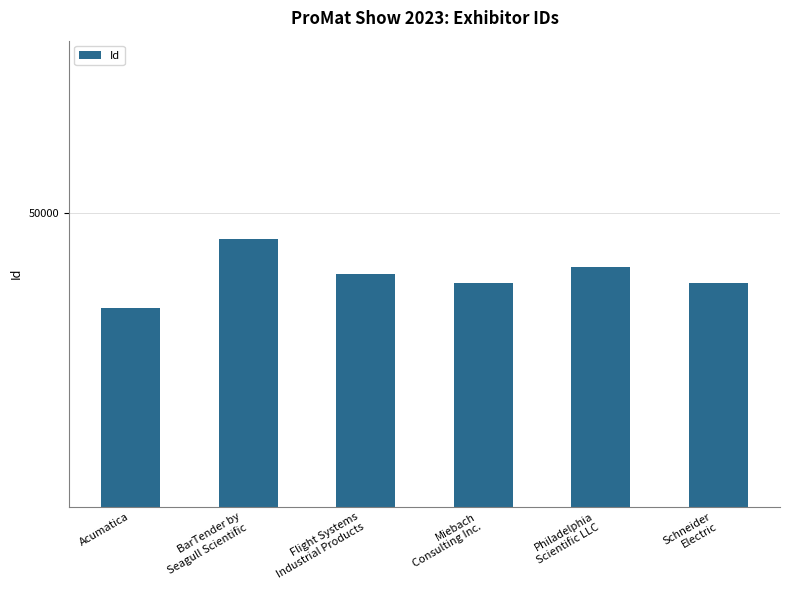

What is the maximum value shown in the chart?

49734